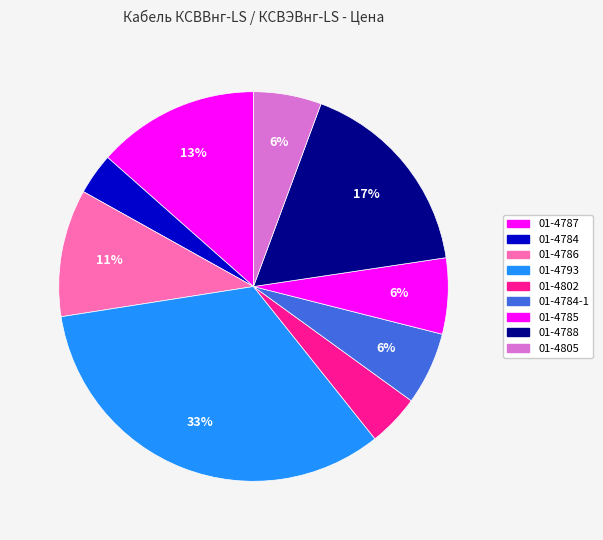

Is there a majority slice in this chart?

No